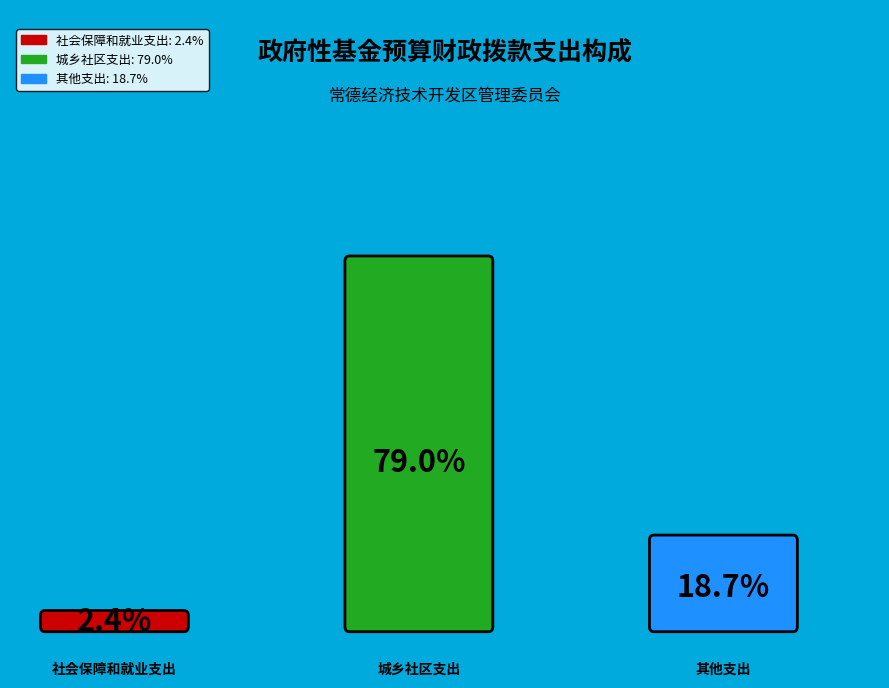

Do 城乡社区支出 and 社会保障和就业支出 together represent more than half of the pie?

Yes